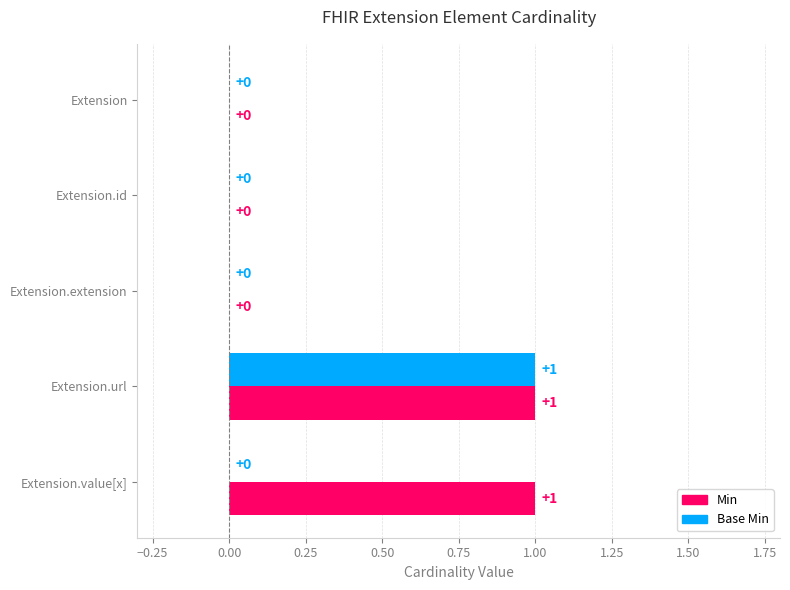

How many Min values are between 0 and 1?

5